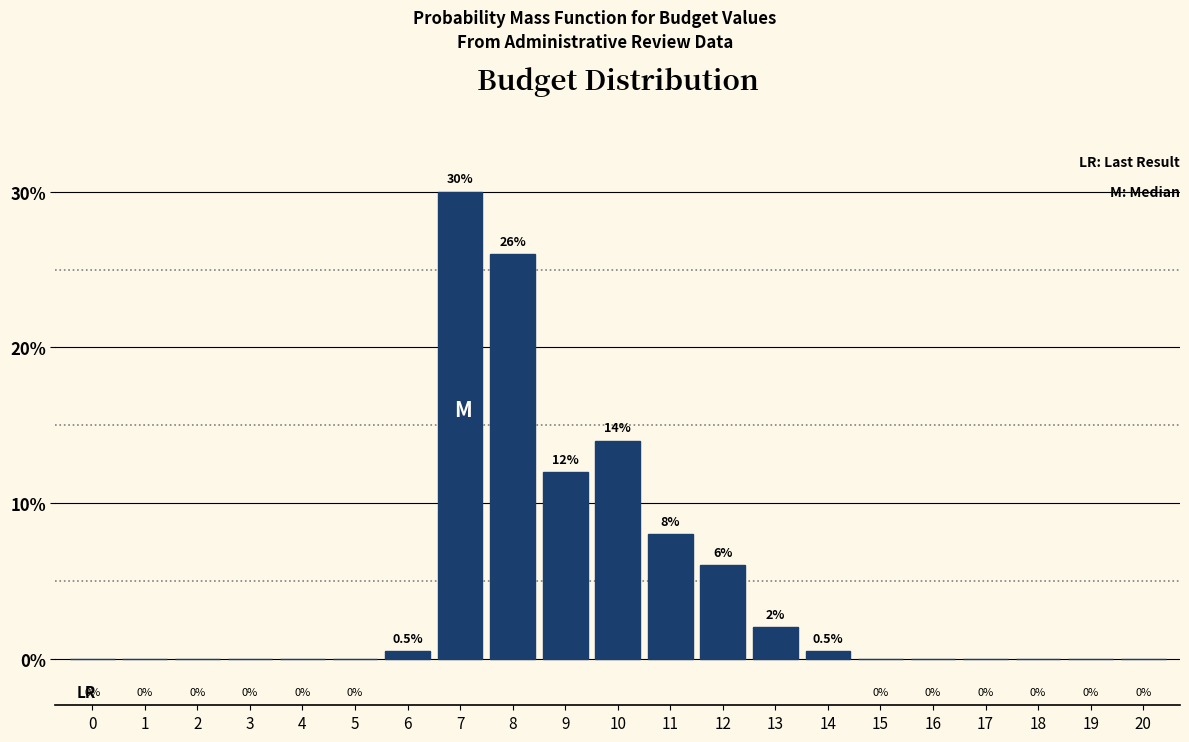

True or false: the data shows 5.0 at 10.

False